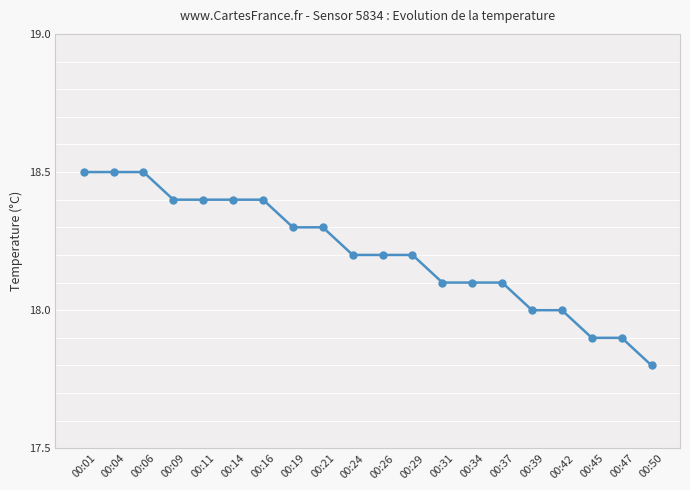

True or false: the data shows 18.5 at 00:04.

True